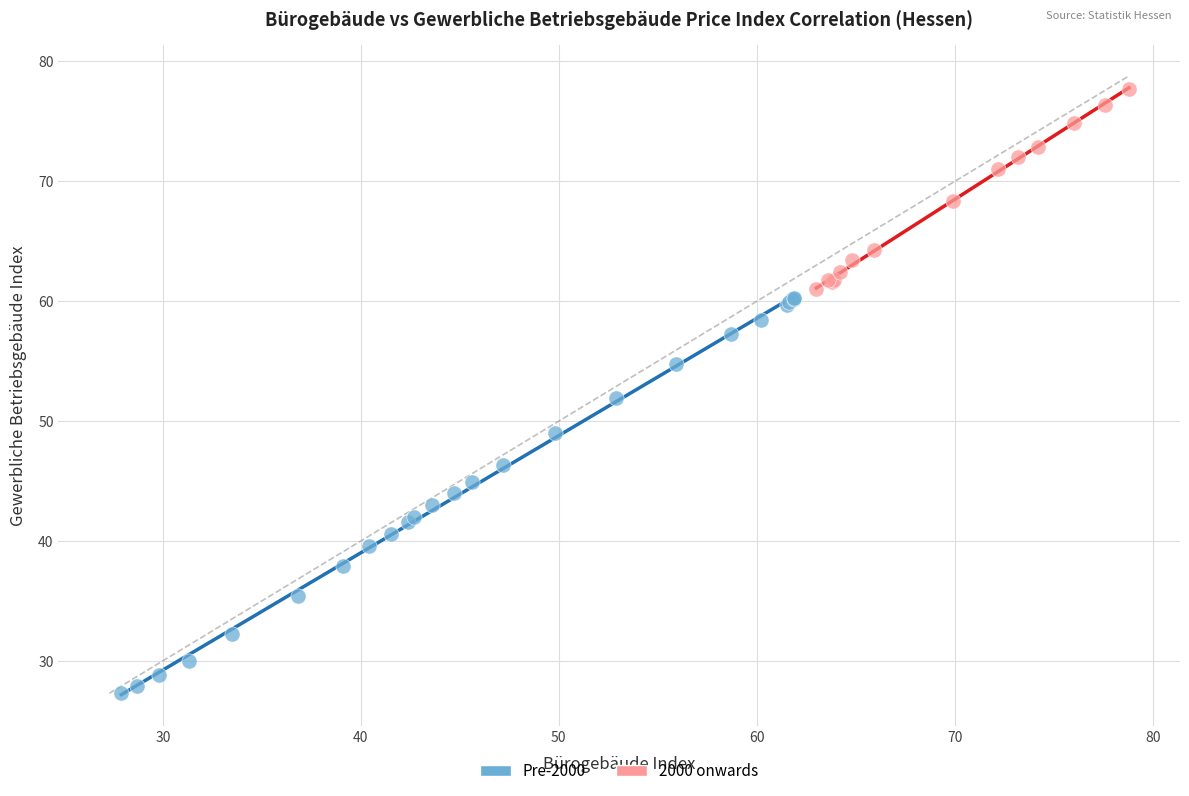

Which series has the largest Y range (max minus min)?

Pre-2000